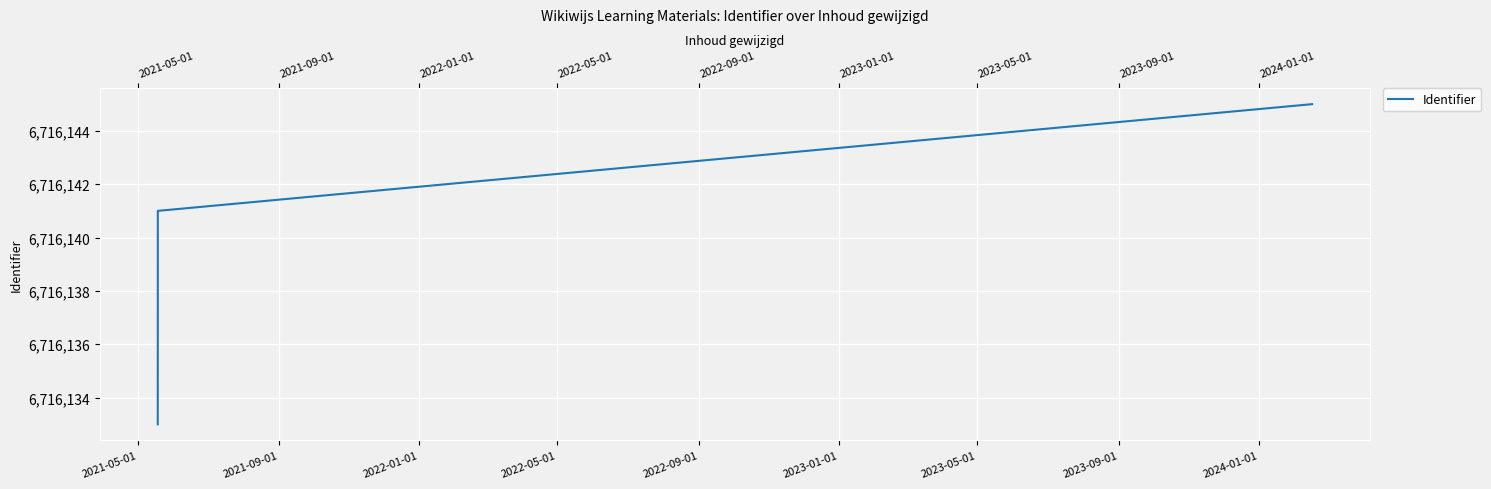

Does the chart display data point markers on the line(s)?

No